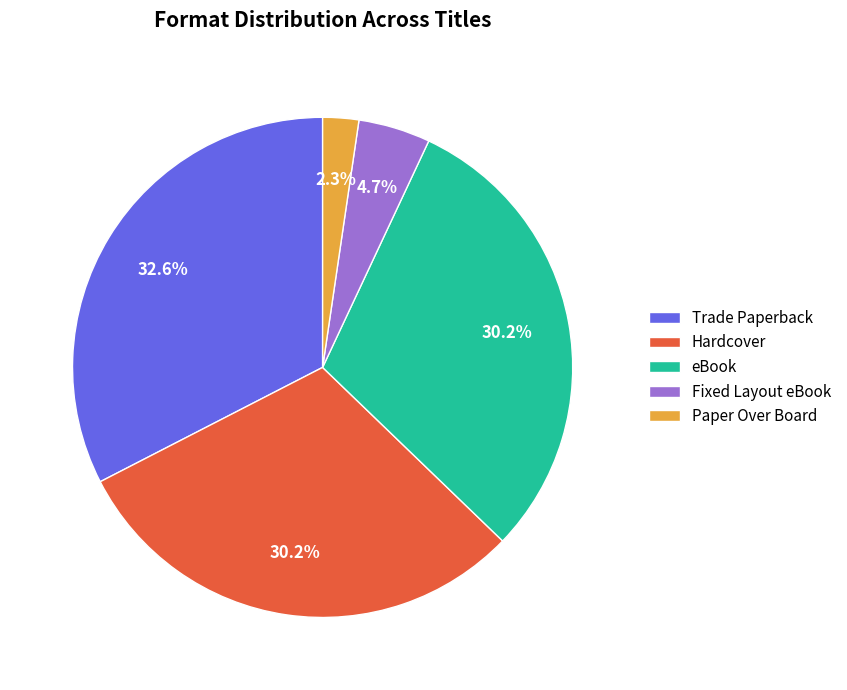

To the nearest percent, what is the difference between the largest and smallest slice percentages?

30%